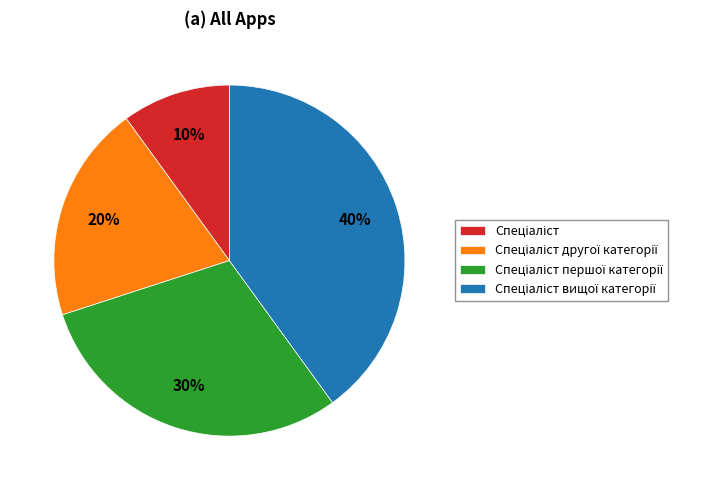

Is there any slice that represents more than half of the pie?

No